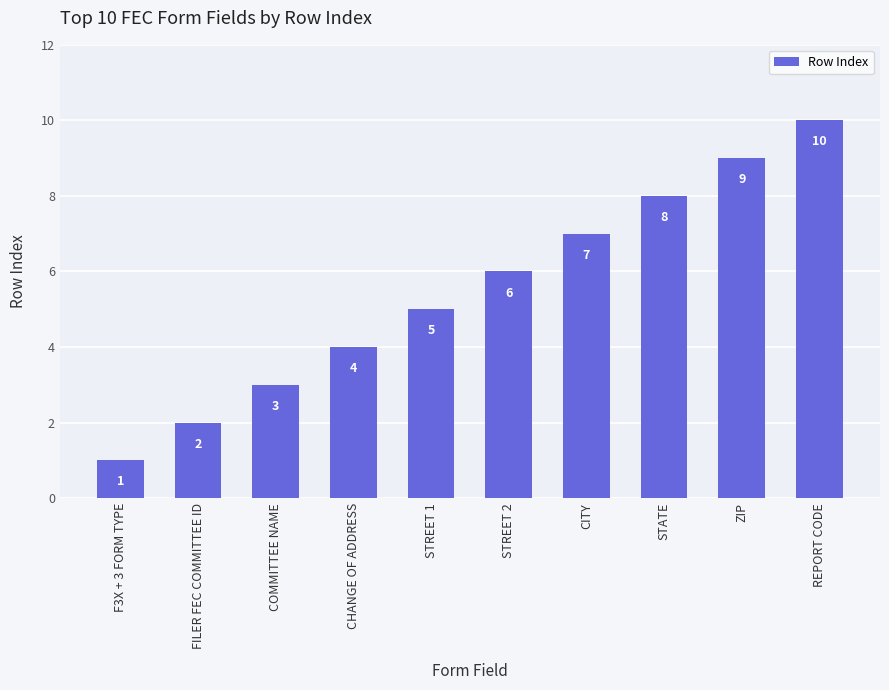

What is the label of the 8th bar from the left?

STATE